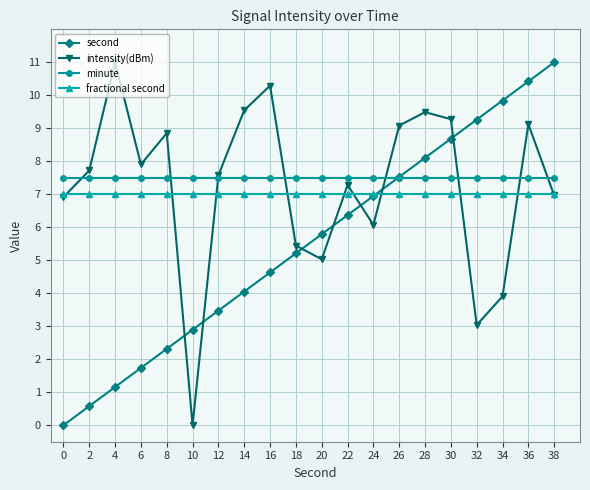

What is the value of the second point at the 5th from the left?

2.3